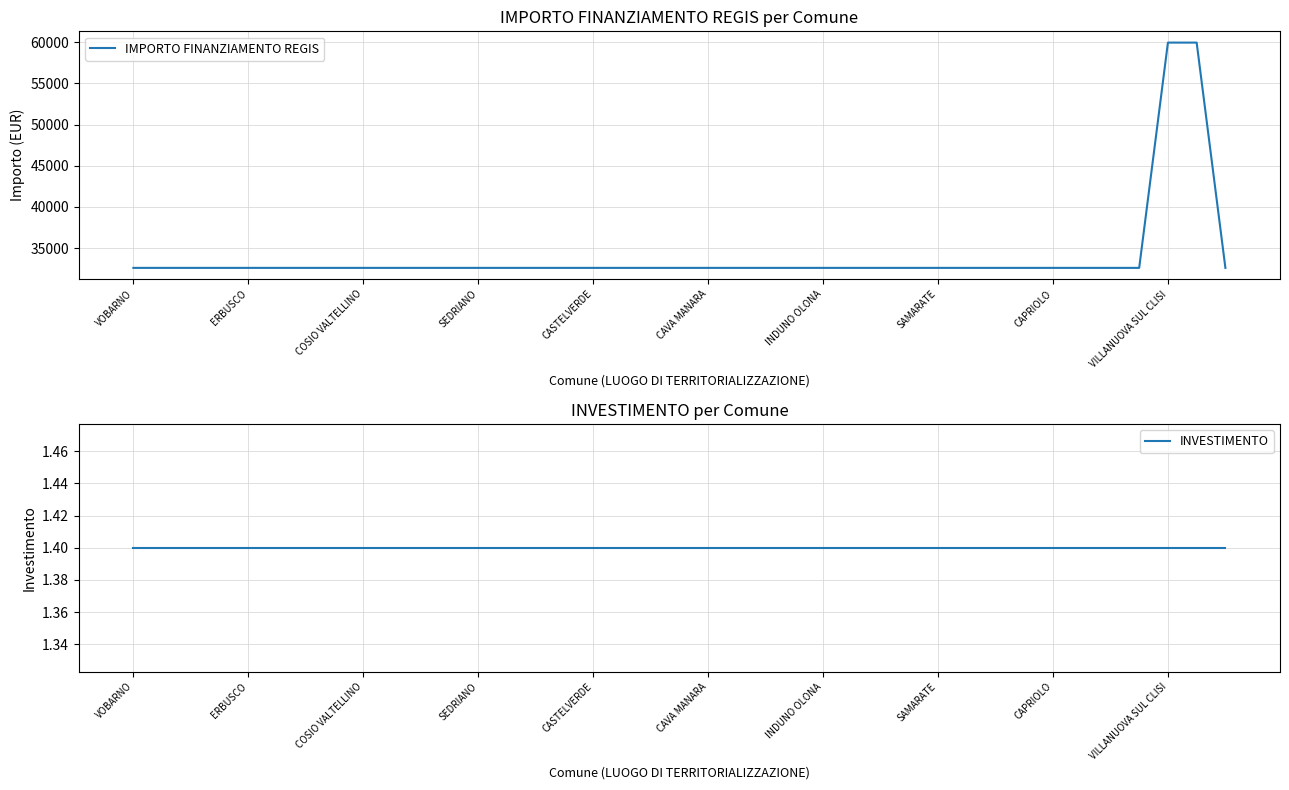

What is the difference between the maximum and minimum values in the IMPORTO FINANZIAMENTO REGIS series?

27377